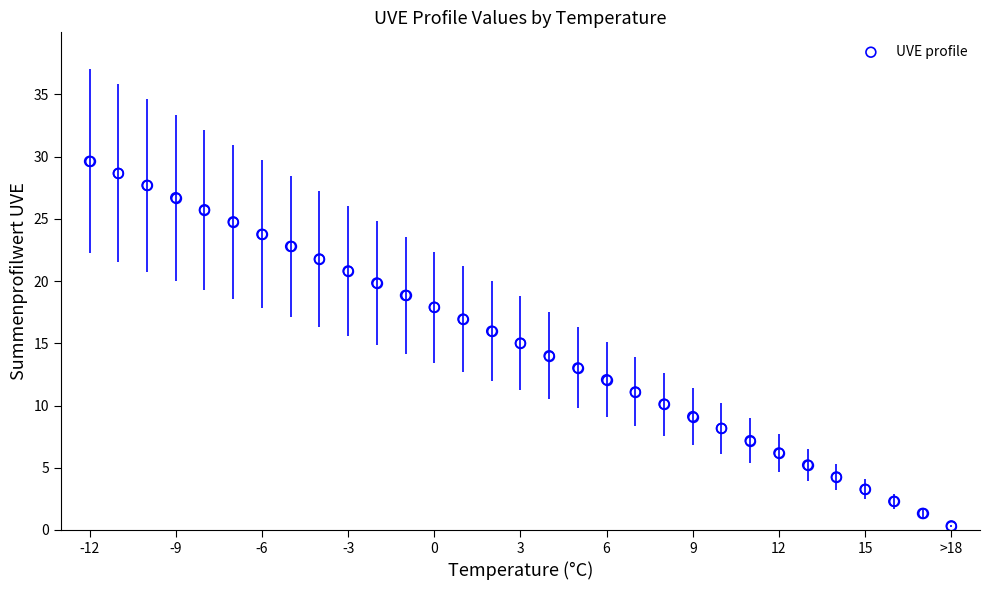

What is the range of Y values (max minus min)?

29.3